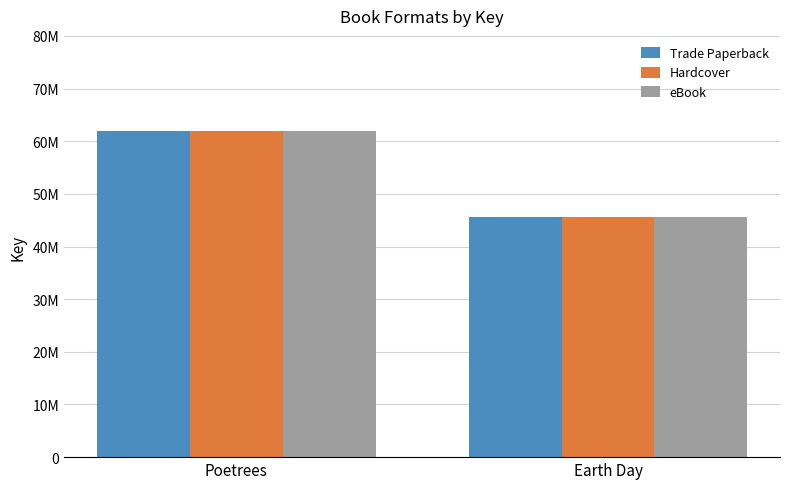

Are the bars grouped side by side (vs. stacked)?

Yes